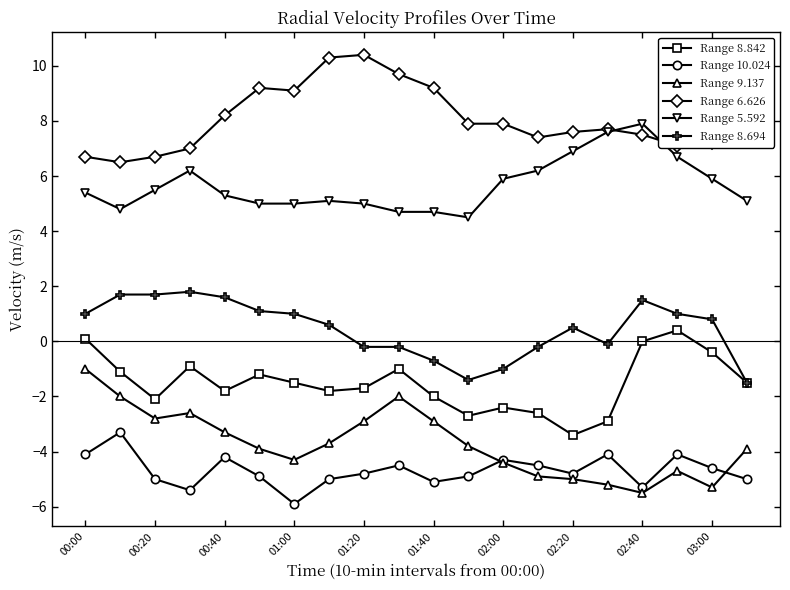

How many data points does each series have?

20